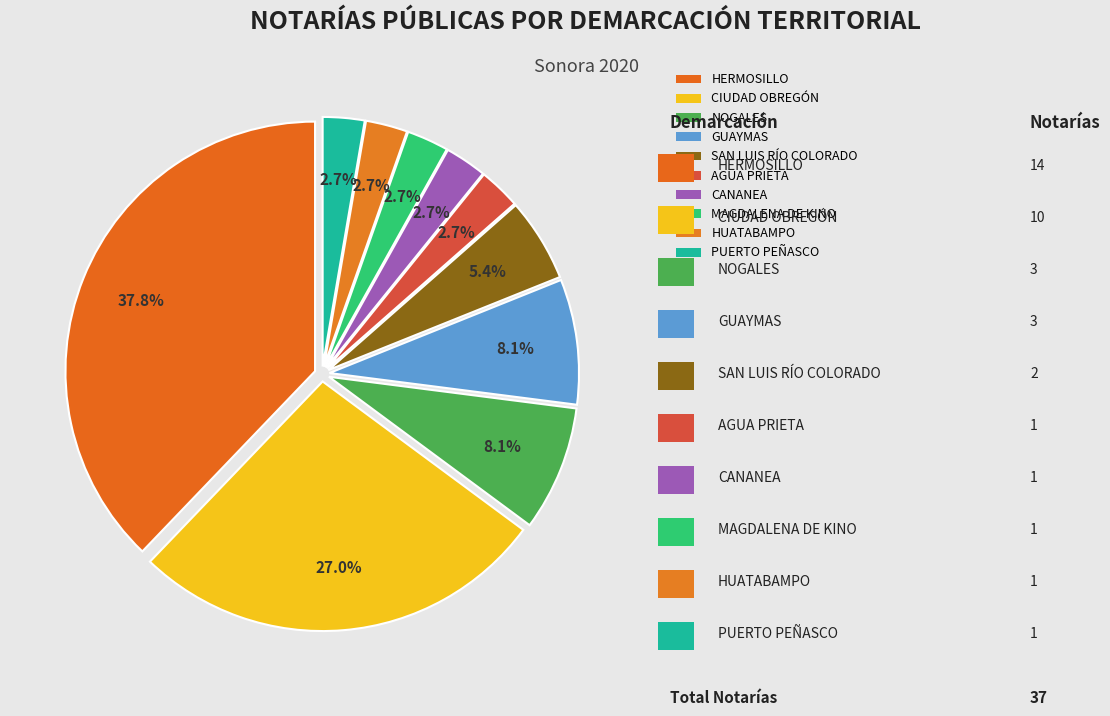

How many slices are in this pie chart?

10